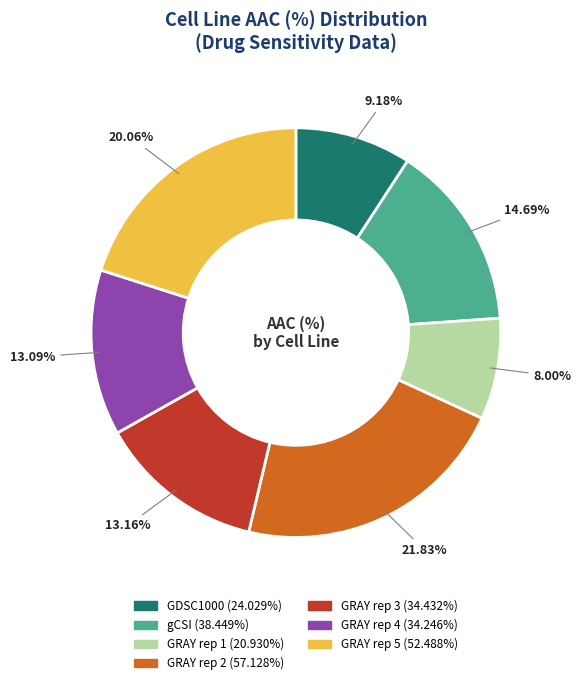

To the nearest percent, what is the difference between the largest and smallest slice percentages?

14%